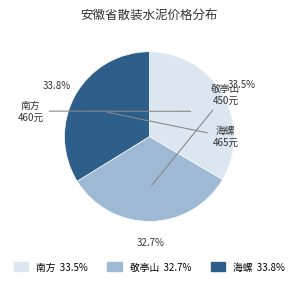

The 海螺 slice represents 44% of the pie. True or false?

False